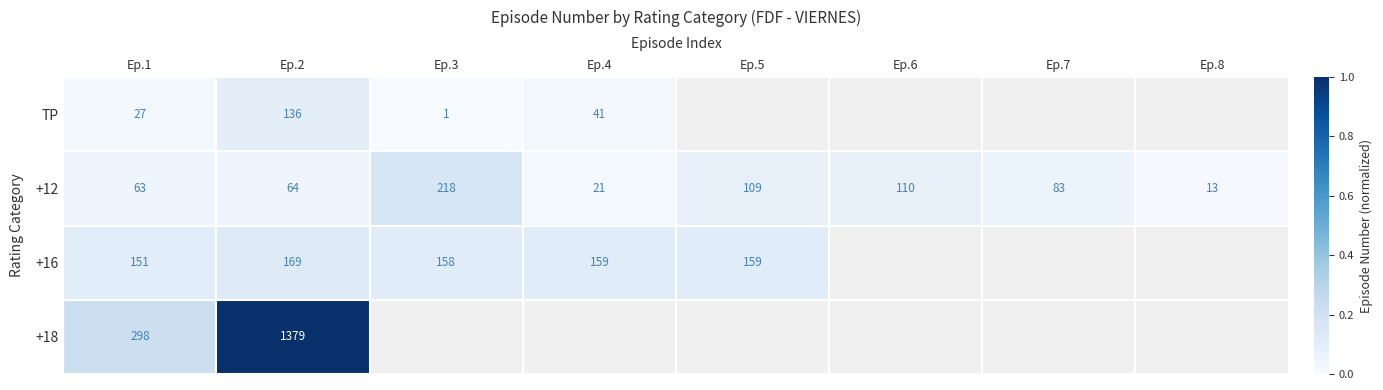

What is the total value across all series at Ep.1?

539.0